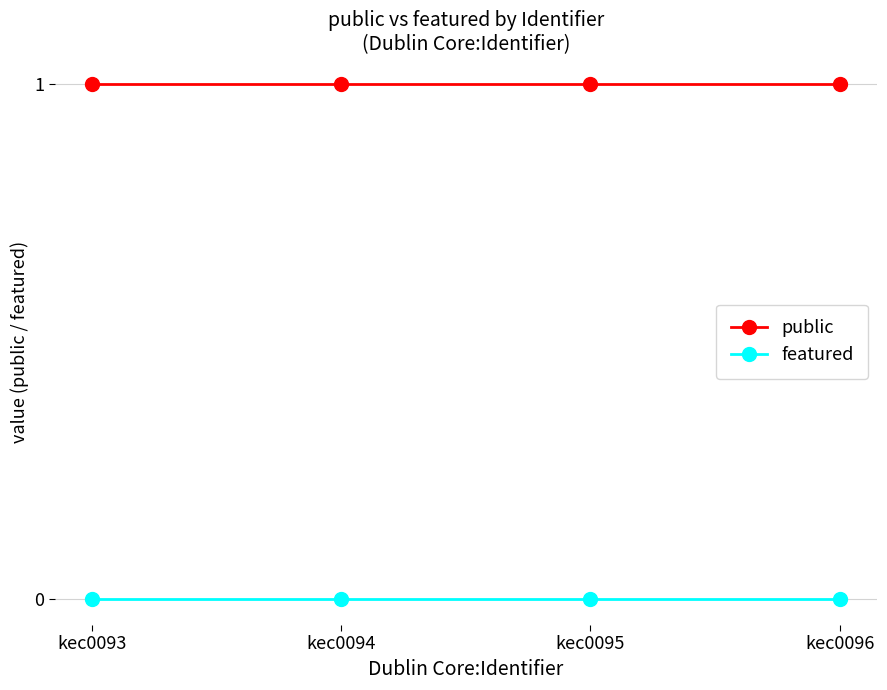

The value of featured at kec0093 is 0. True or false?

True